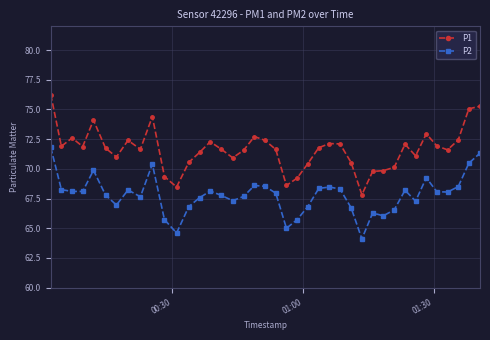

Which series has the largest total across all categories?

P1